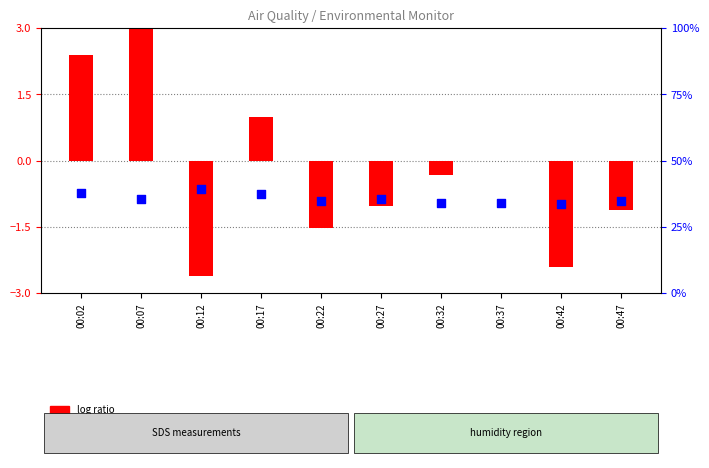

Which series has the largest total across all categories?

percentile rank within the sample